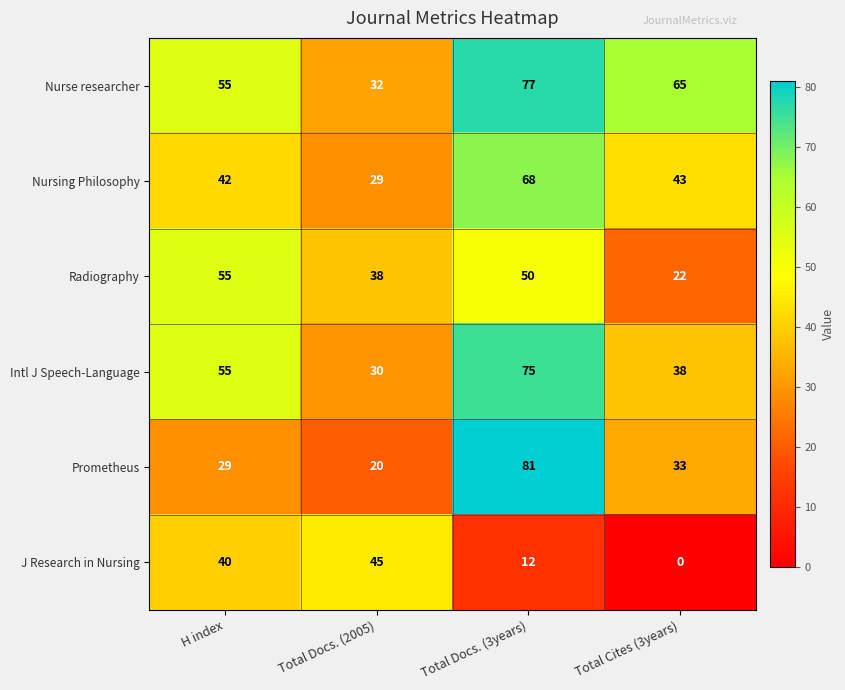

Reading right to left, transcribe all the data shown in this chart.

Nurse researcher: Total Cites (3years)=65	Total Docs. (3years)=77	Total Docs. (2005)=32	H index=55
Nursing Philosophy: Total Cites (3years)=43	Total Docs. (3years)=68	Total Docs. (2005)=29	H index=42
Radiography: Total Cites (3years)=22	Total Docs. (3years)=50	Total Docs. (2005)=38	H index=55
Intl J Speech-Language: Total Cites (3years)=38	Total Docs. (3years)=75	Total Docs. (2005)=30	H index=55
Prometheus: Total Cites (3years)=33	Total Docs. (3years)=81	Total Docs. (2005)=20	H index=29
J Research in Nursing: Total Cites (3years)=0	Total Docs. (3years)=12	Total Docs. (2005)=45	H index=40